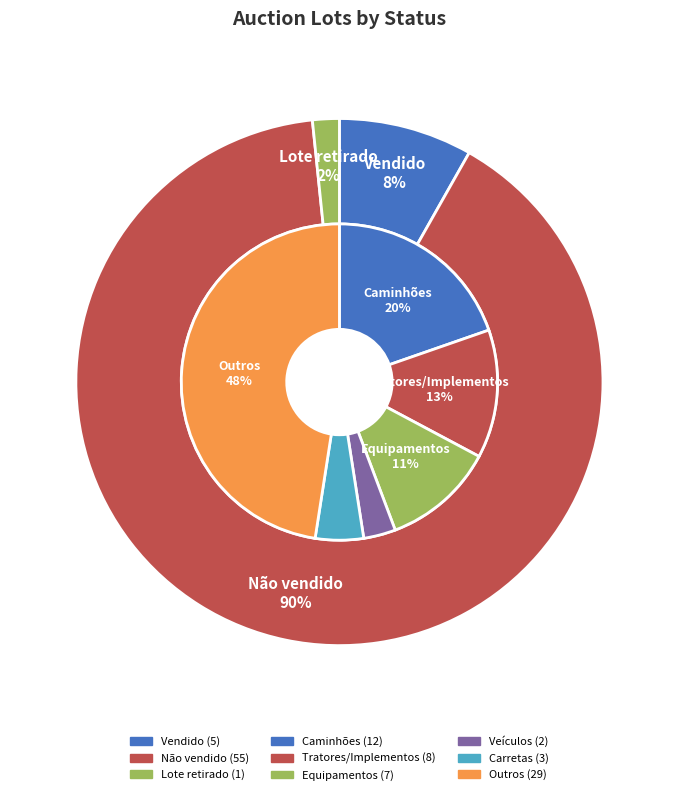

Is Não vendido the majority of the pie?

Yes